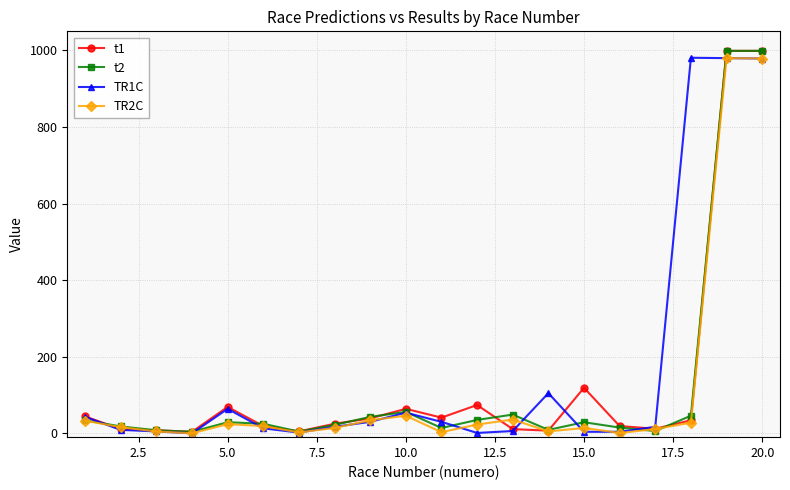

What is the difference between the maximum and minimum values in the t1 series?

995.0